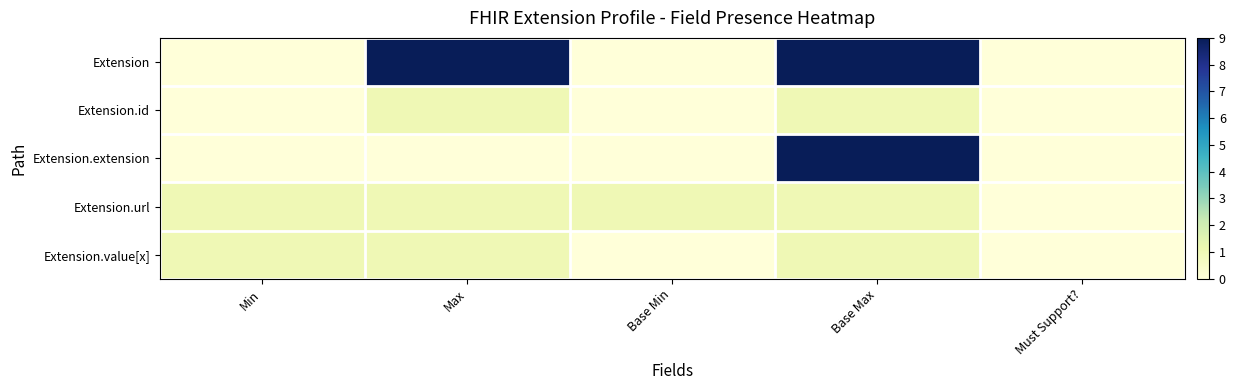

At which category does the chart reach its minimum across all series?

Min